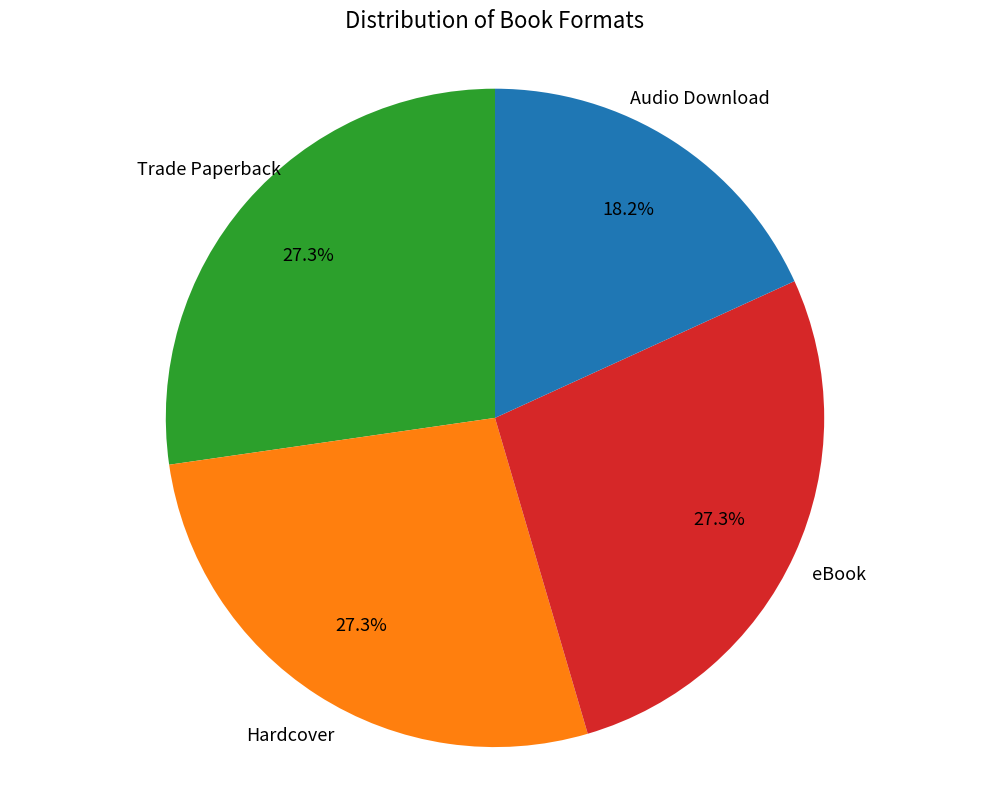

To the nearest percent, what is the difference between the largest and smallest slice percentages?

9%